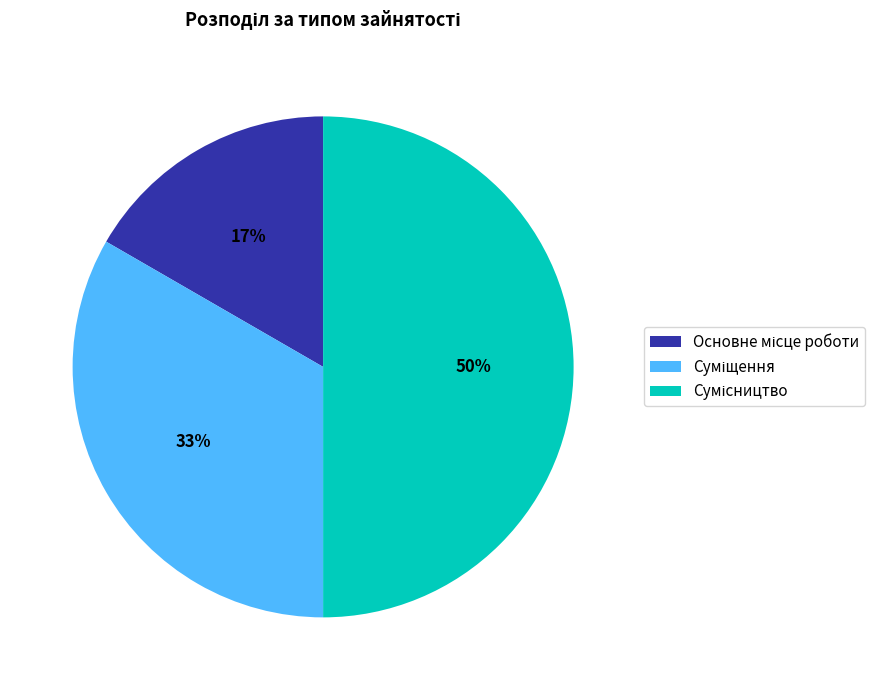

To the nearest percent, what is the difference between the largest and smallest slice percentages?

33%